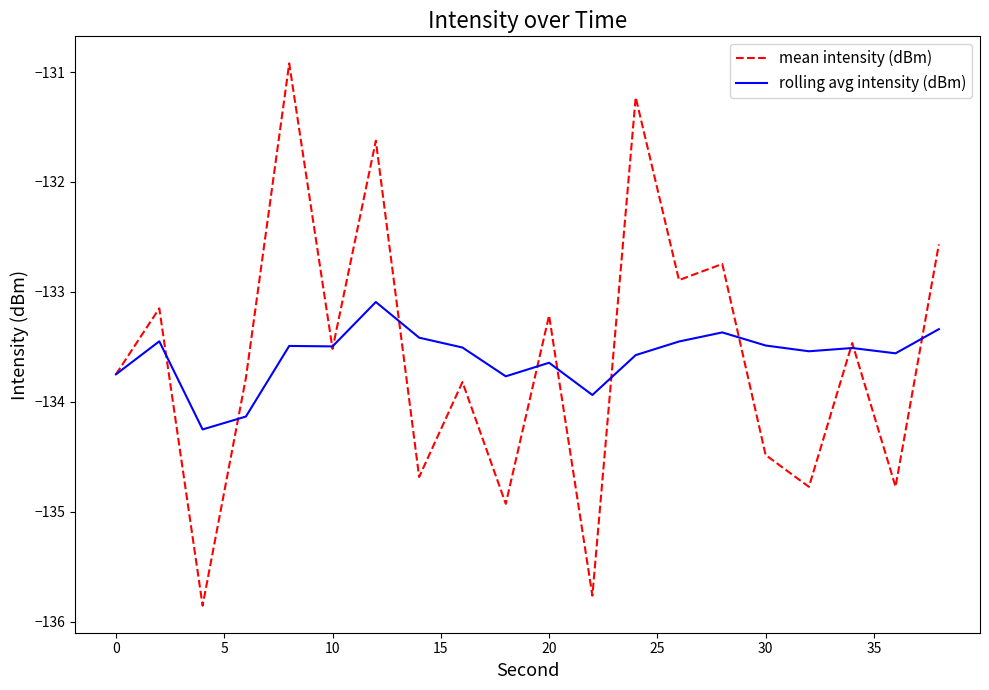

Rank the series by their maximum value, from lowest to highest.

rolling avg intensity (dBm), mean intensity (dBm)